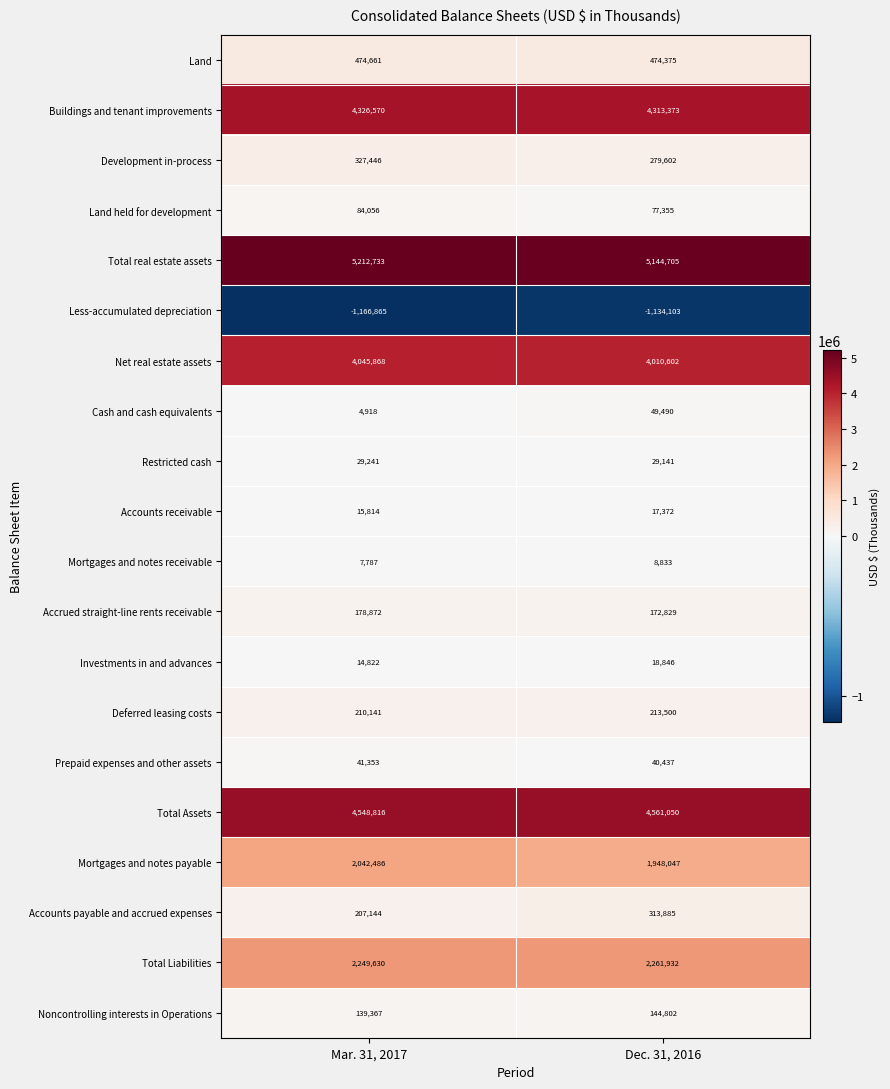

What is the difference between the highest and lowest values at Dec. 31, 2016?

6278808